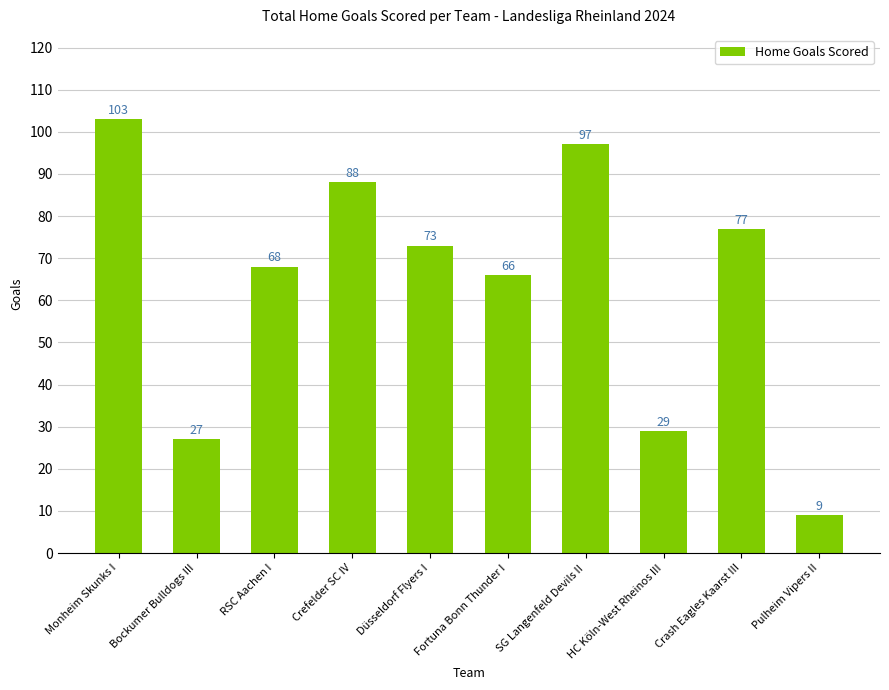

What is the smallest value displayed?

9